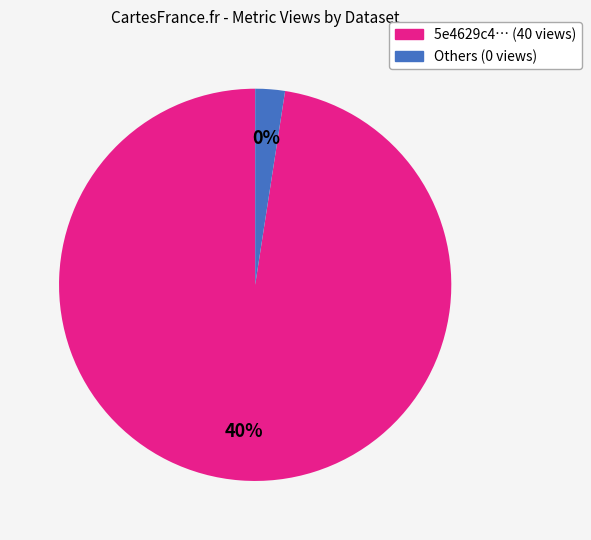

Which category has the biggest portion of the pie?

5e4629c4454ae32059478219